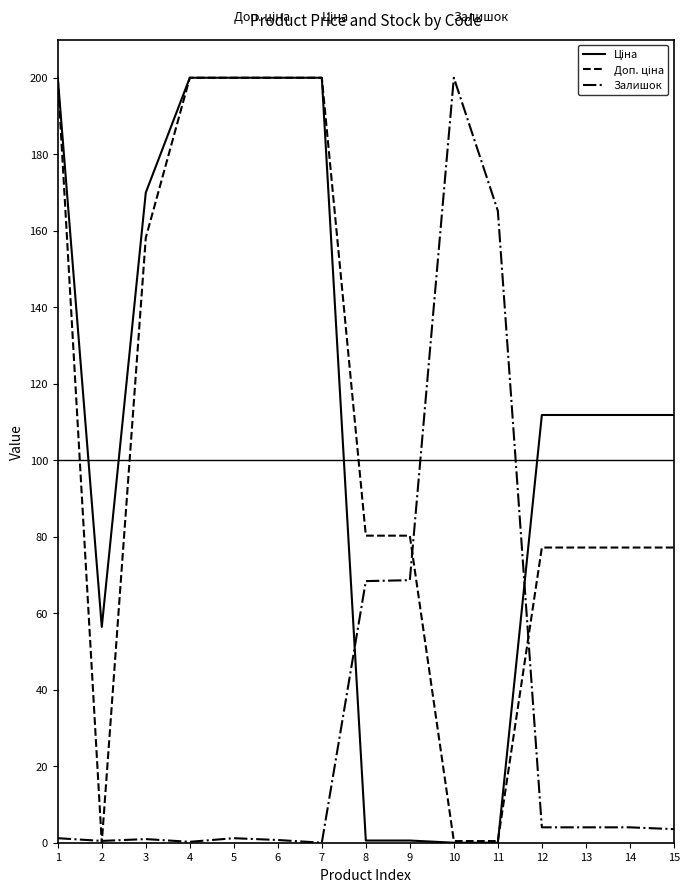

Is it true that Залишок equals 33.5 at 8?

False